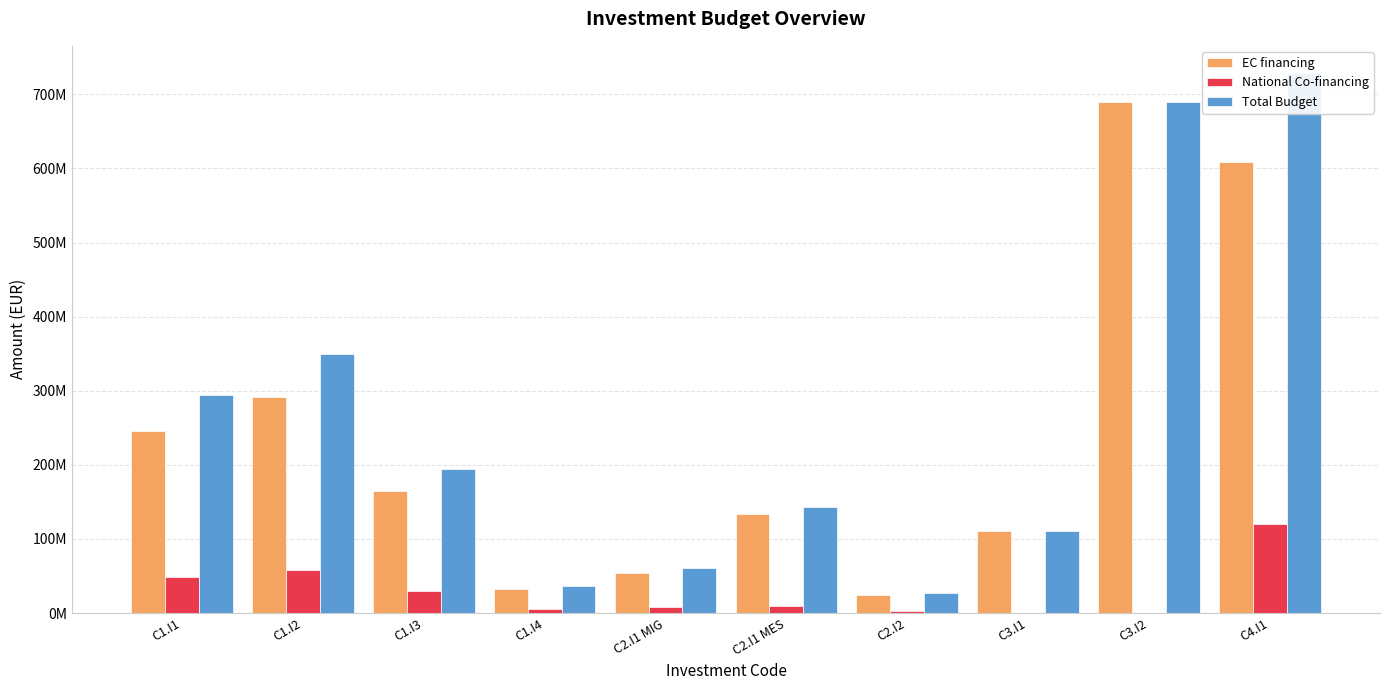

True or false: EC financing has a value of 254079873.2 at C1.I3.

False